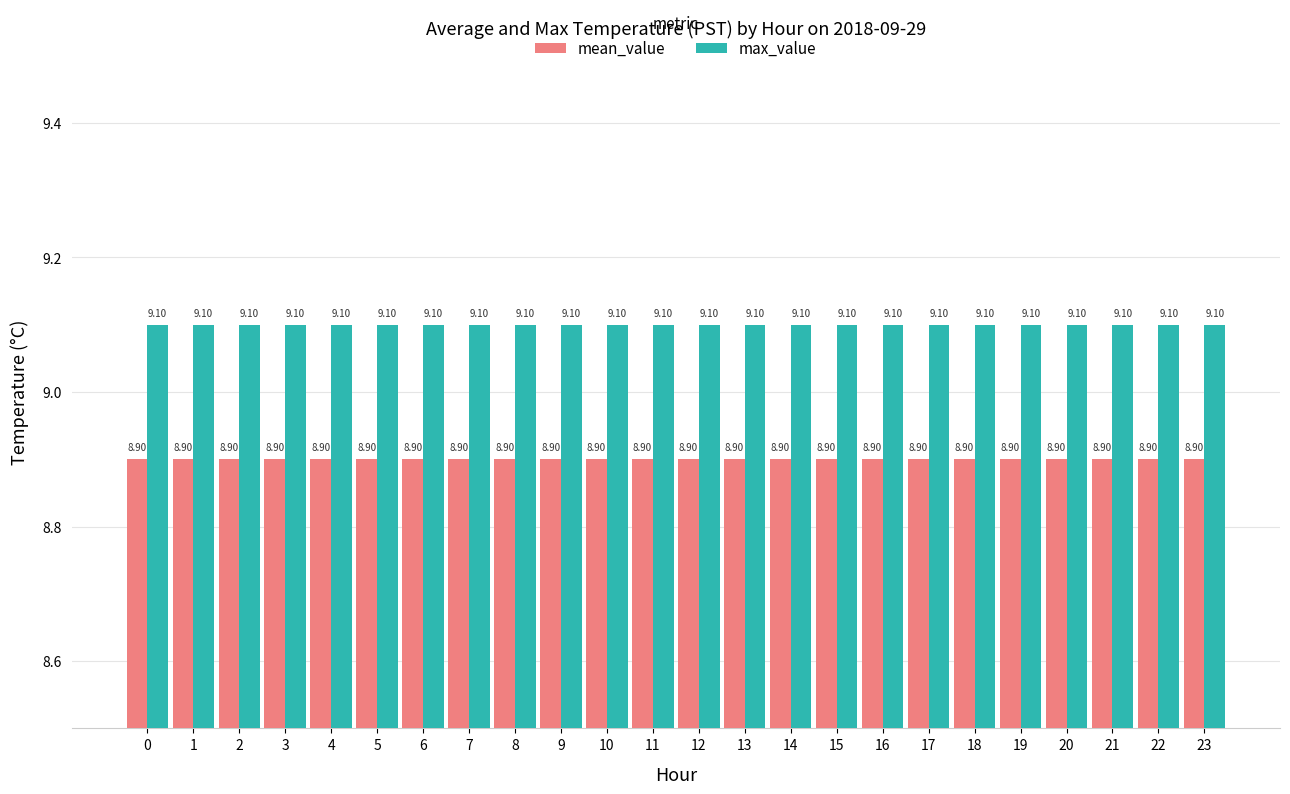

What is the value of the mean_value bar at the 13th from the left?

8.9